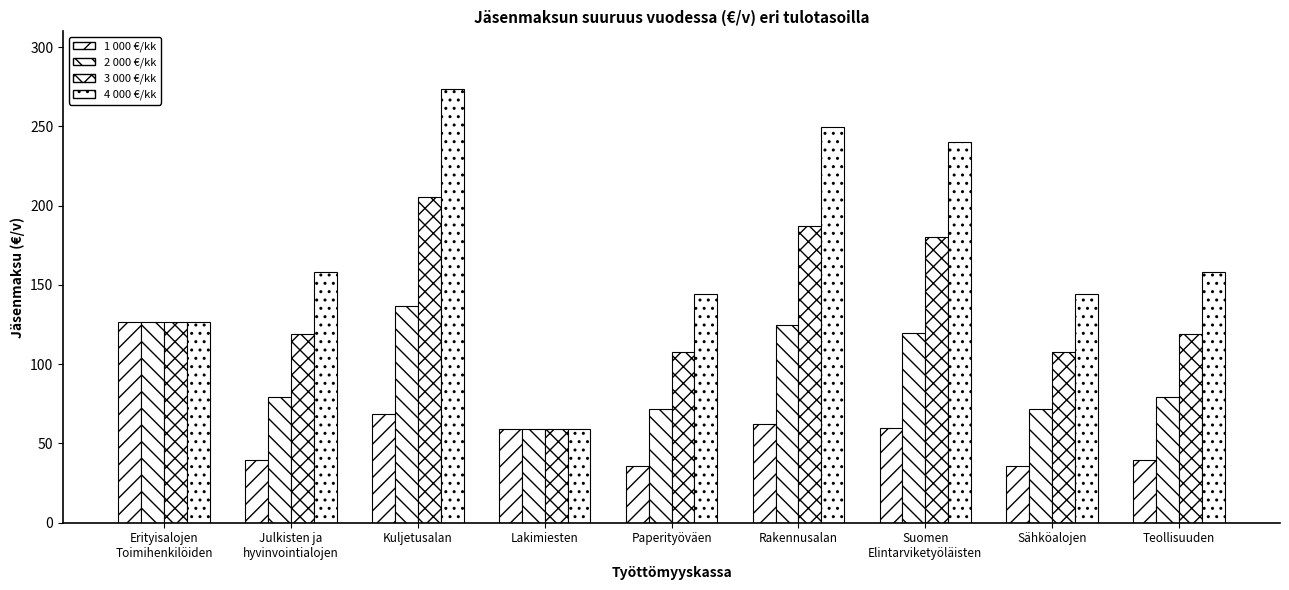

Is the value of 4 000 €/kk at Sähköalojen greater than the value of 1 000 €/kk at Lakimiesten?

Yes